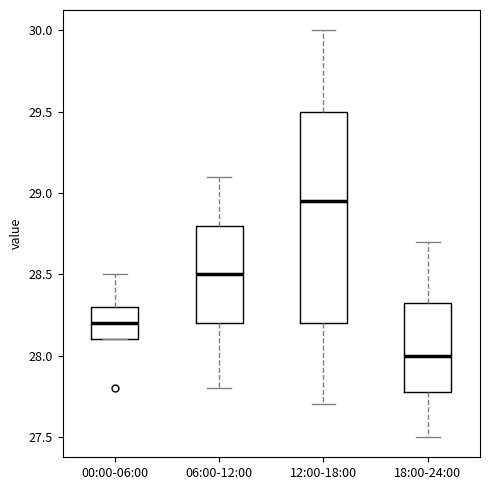

Where is the lower edge of the box for 12:00-18:00 on the y-axis? The values are not printed on the chart, so give them approximately, as read against the axis.

28.20